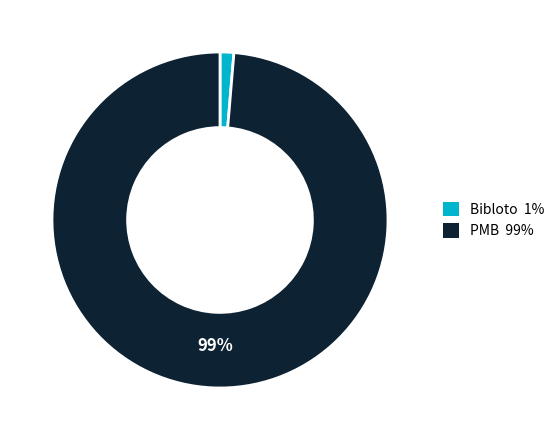

To the nearest percent, what percentage of the pie is PMB?

99%